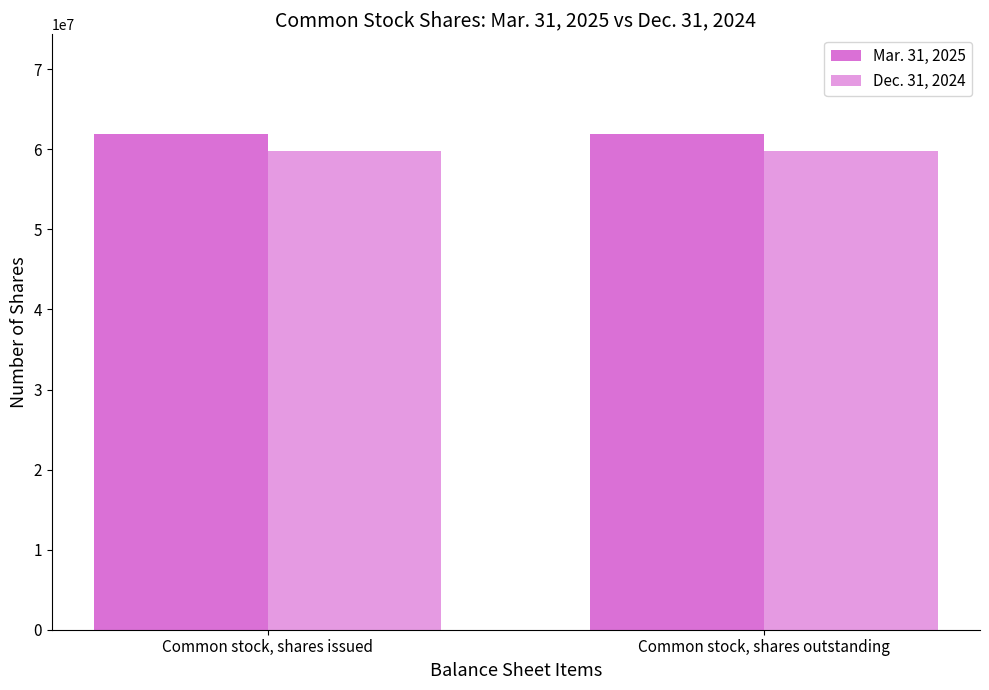

Reading left to right, what are all the values shown in this chart?

Mar. 31, 2025: Common stock, shares issued=61974755	Common stock, shares outstanding=61974755
Dec. 31, 2024: Common stock, shares issued=59854877	Common stock, shares outstanding=59854877